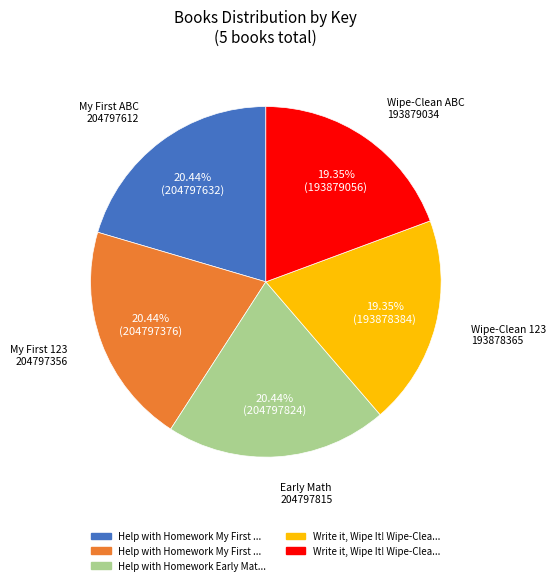

Is there any slice that represents more than half of the pie?

No